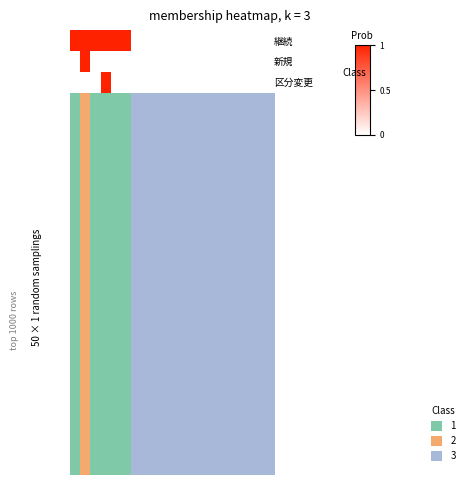

The 継続 series shows 1 at 4. True or false?

True